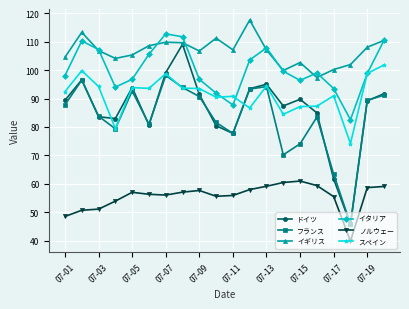

What is the value of the フランス point at the 7th from the left?

98.1